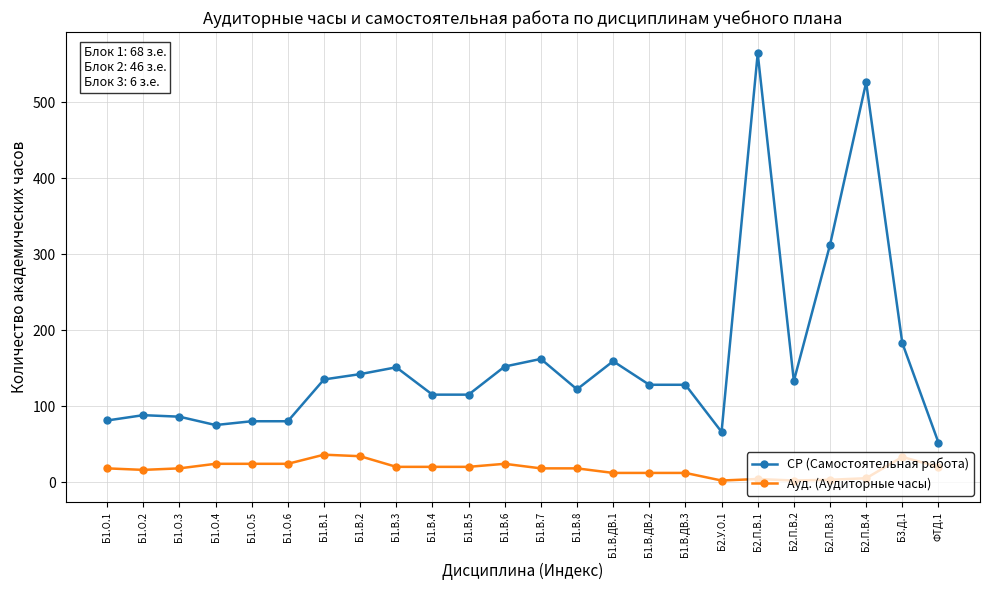

Which series has the largest total across all categories?

СР (Самостоятельная работа)